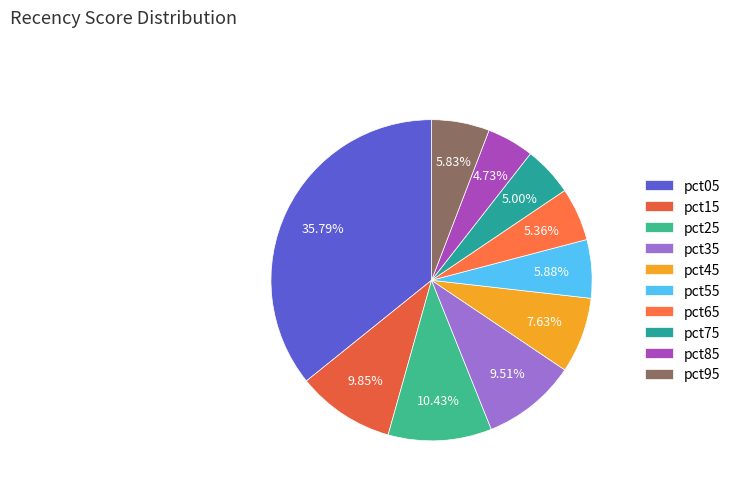

Count the number of slices in the pie.

10